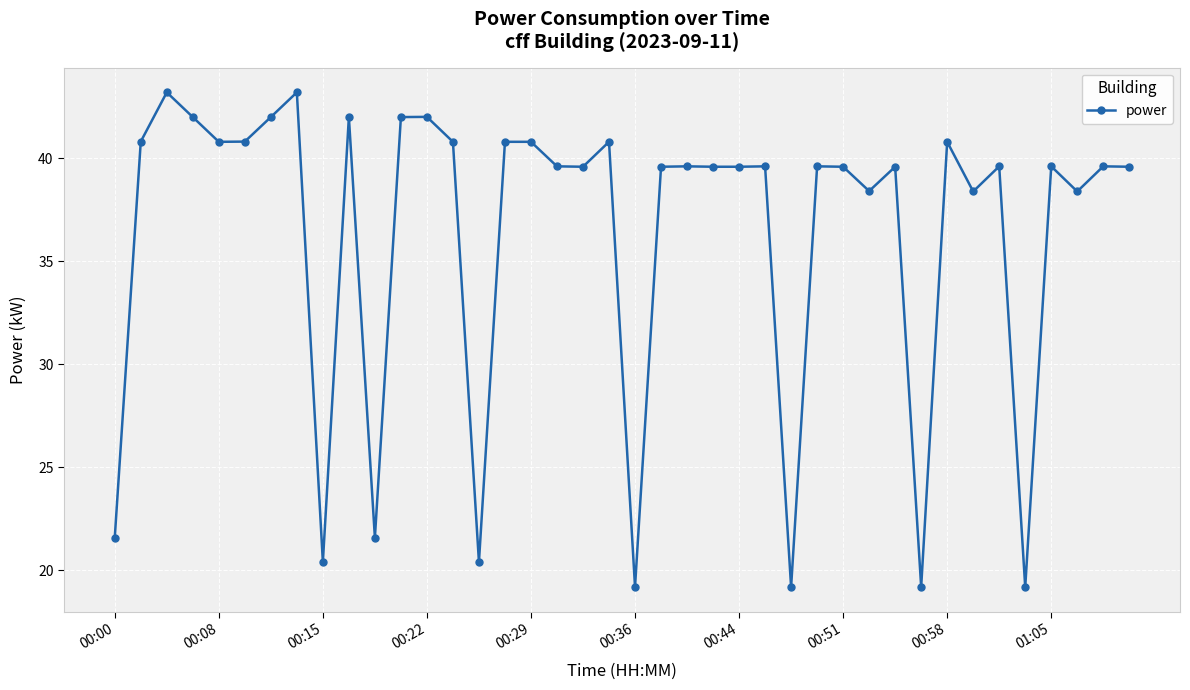

What is the value of the 16th point from the left?

40.8